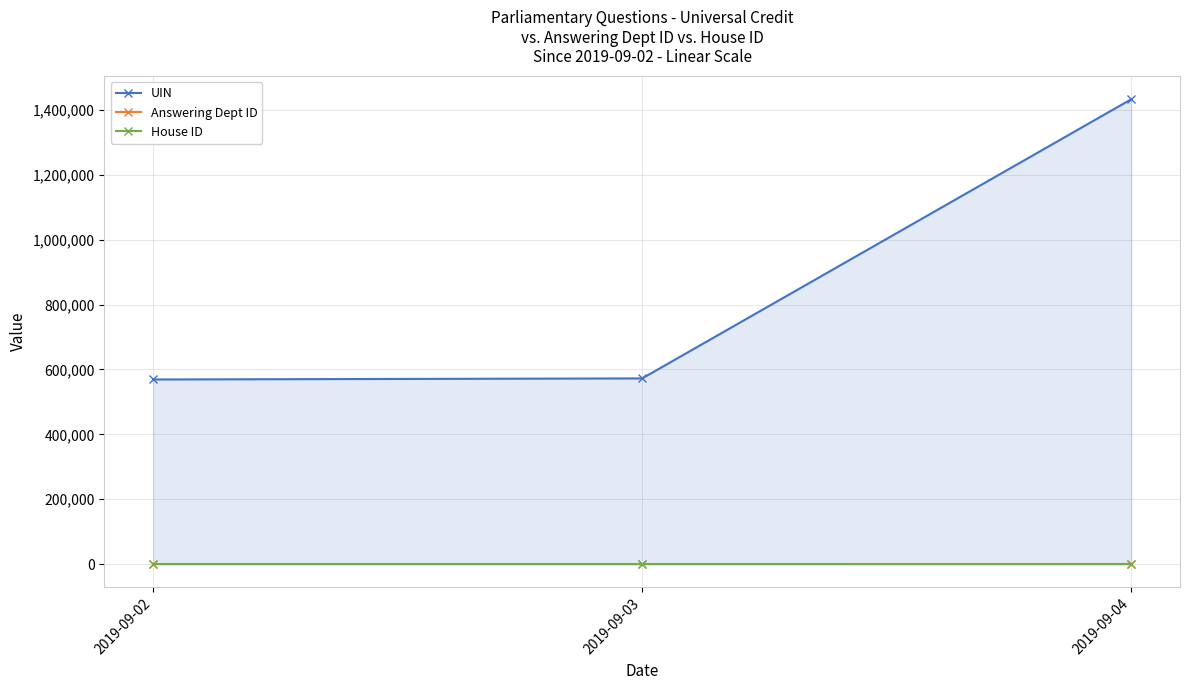

At which category is the sum across all series the highest?

2019-09-04